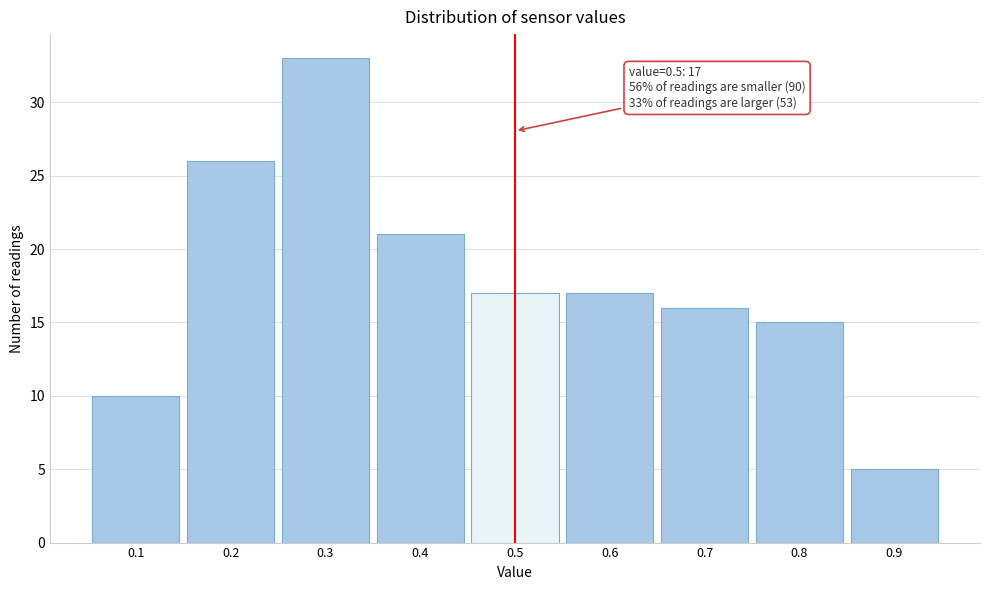

Over which range of the x-axis is the bar tallest?

0.25 to 0.35